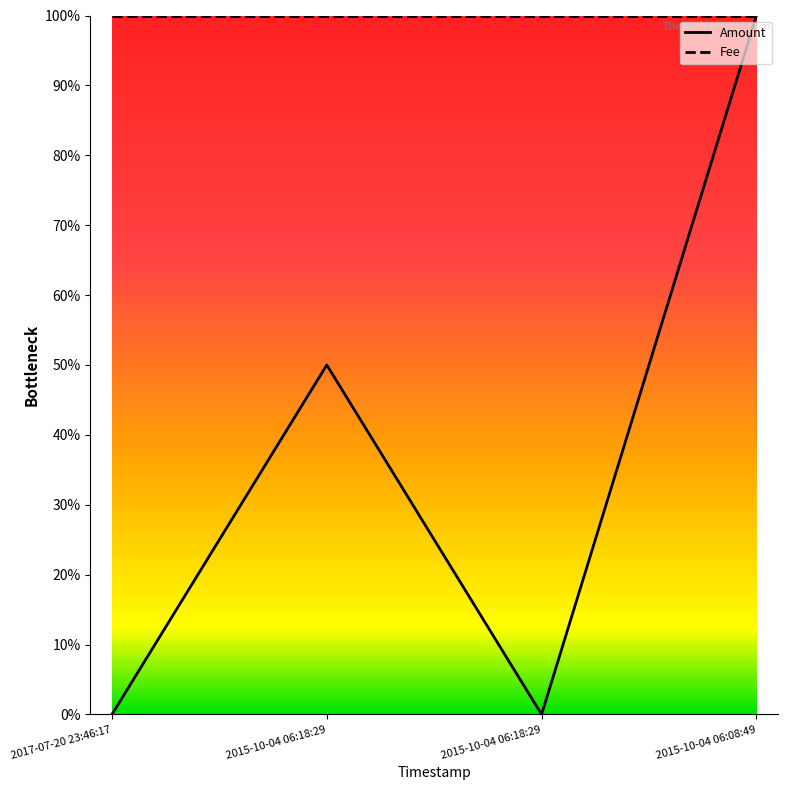

What is the sum of all Fee values?

400